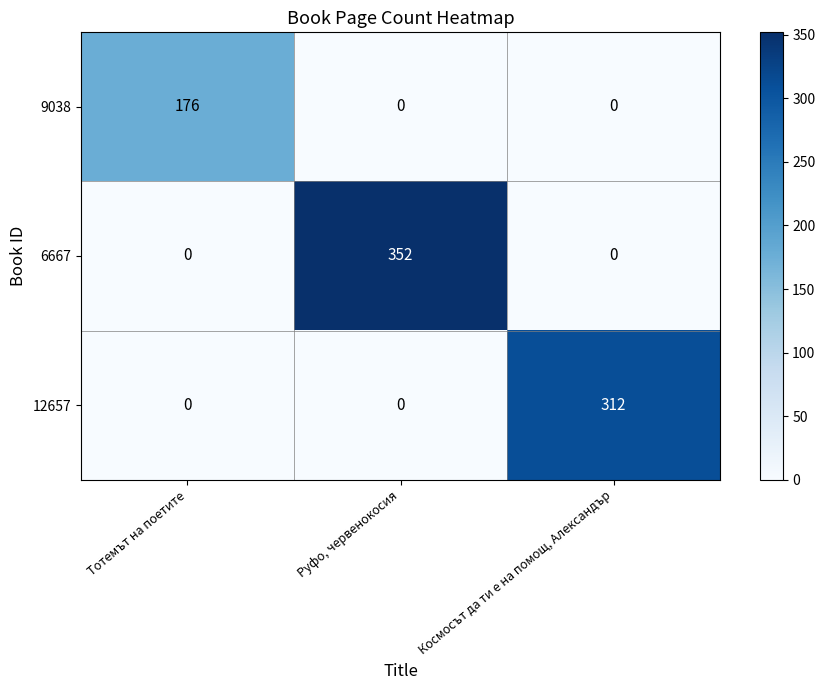

Reading left to right, extract all data points from this chart.

9038: Тотемът на поетите=176	Руфо, червенокосия=0	Космосът да ти е на помощ, Александър=0
6667: Тотемът на поетите=0	Руфо, червенокосия=352	Космосът да ти е на помощ, Александър=0
12657: Тотемът на поетите=0	Руфо, червенокосия=0	Космосът да ти е на помощ, Александър=312